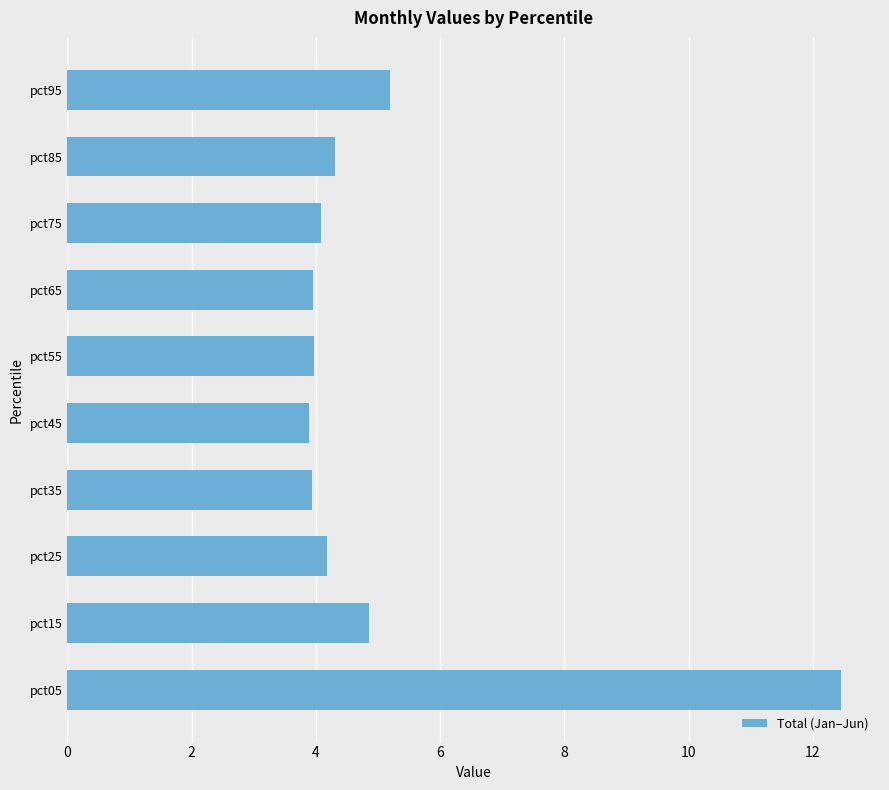

Approximately how many times larger is the value at pct45 compared to pct15?

0.8